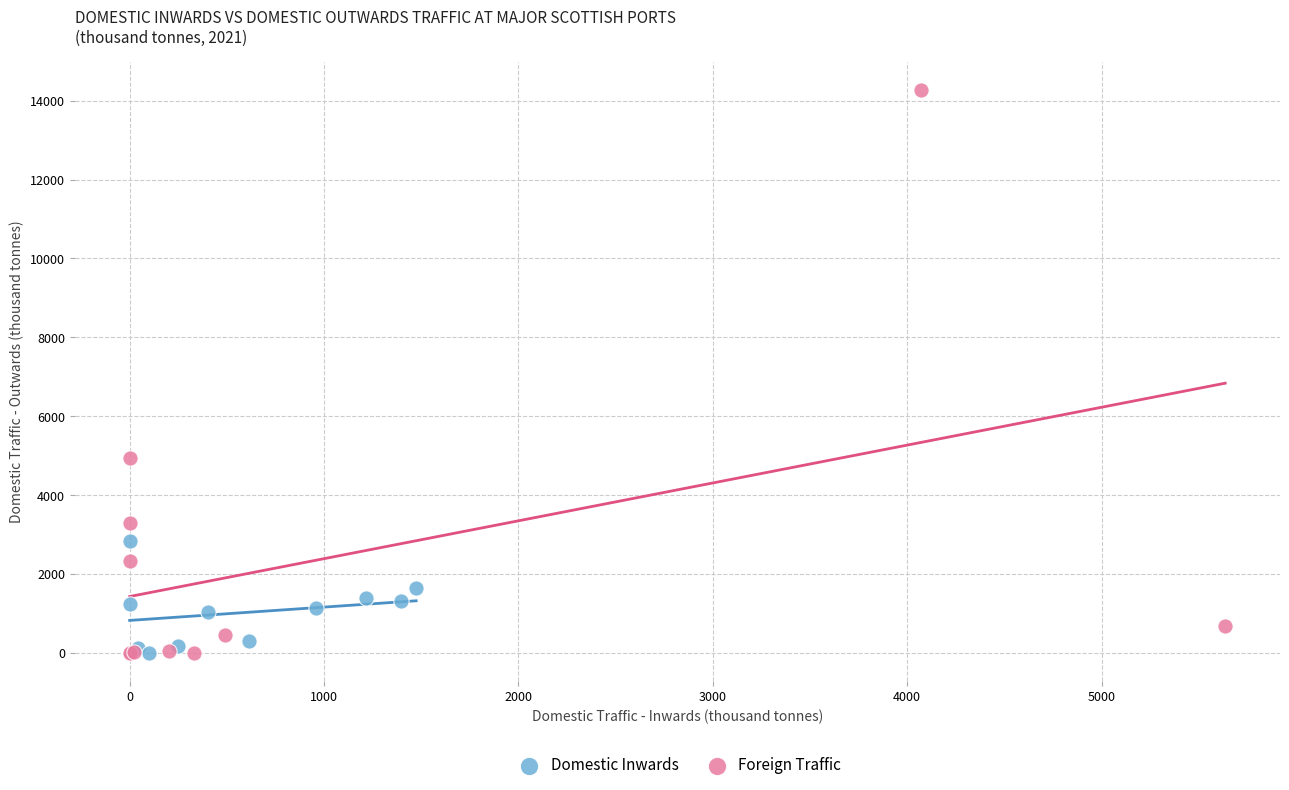

Which series contains the highest Y value?

Foreign Traffic